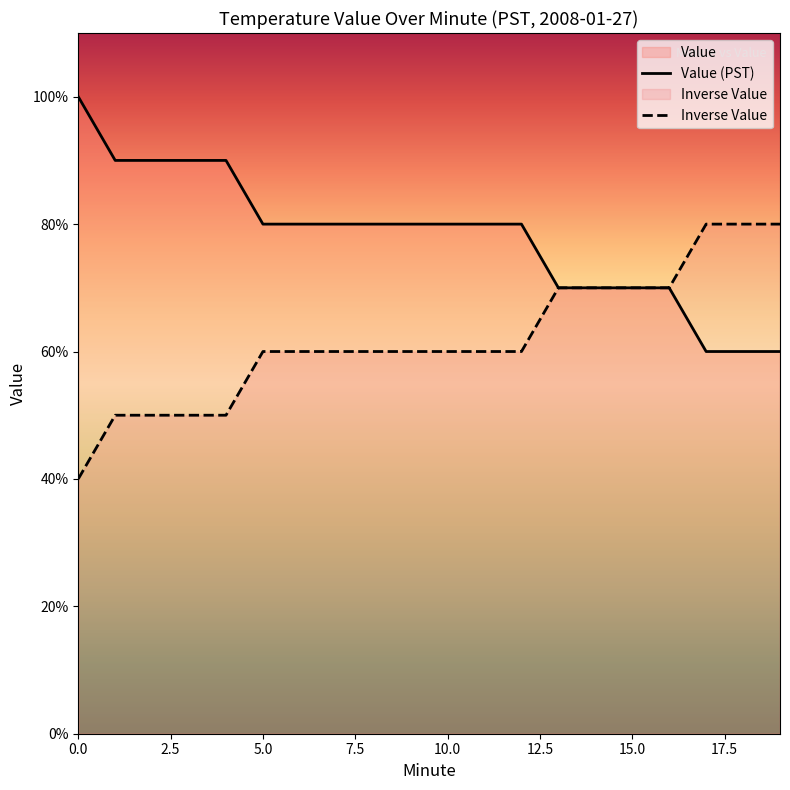

What is the difference between the maximum and minimum values in the Value (PST) series?

0.4